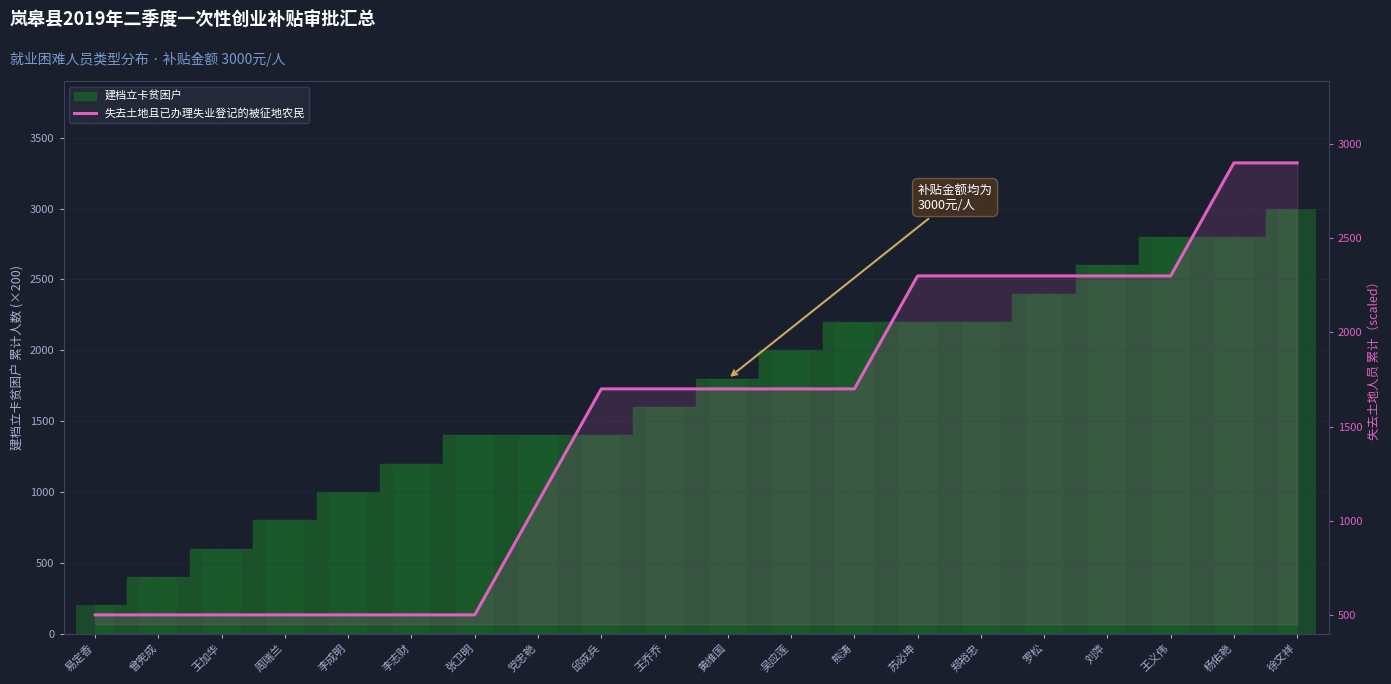

Rank the categories by value from lowest to highest.

易定香, 曾宪成, 王加华, 周瑞兰, 李成明, 李志财, 张卫明, 党忠艳, 邱成兵, 王乔乔, 黄维国, 吴应莲, 熊涛, 苏必坤, 郑裕忠, 罗松, 刘萍, 王义伟, 杨佑艳, 徐文祥